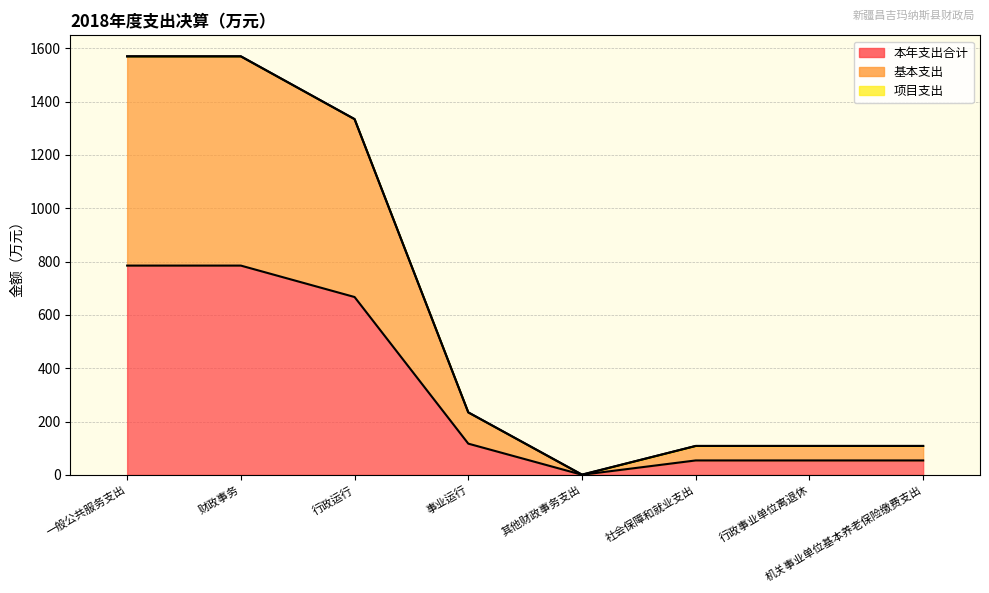

How many lines are shown in the chart?

2